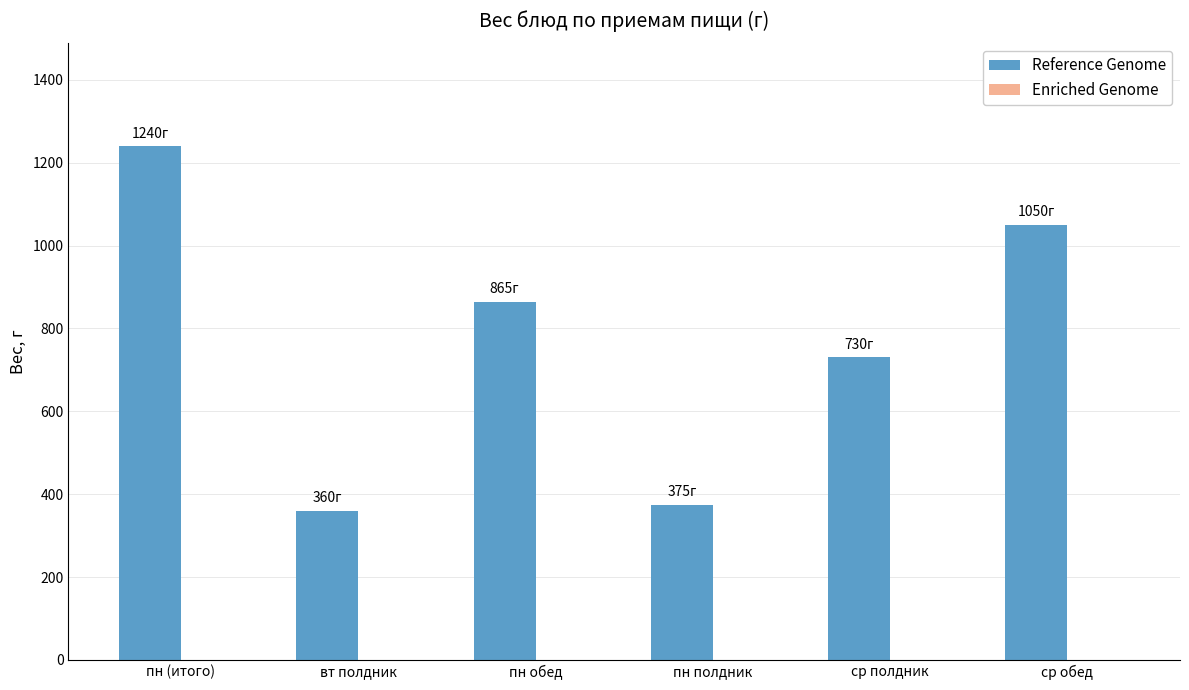

At which category does the chart reach its peak across all series?

пн (итого)